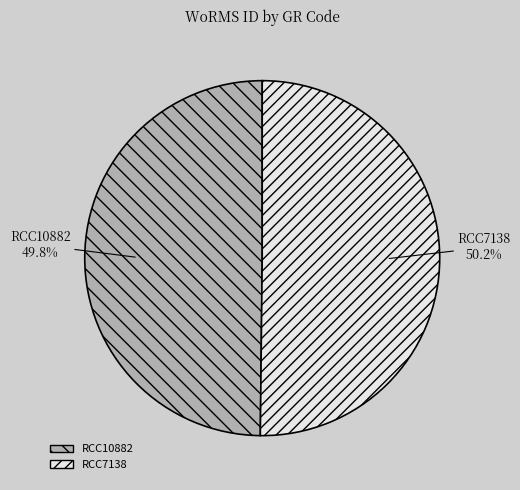

Is there any slice that represents more than half of the pie?

Yes